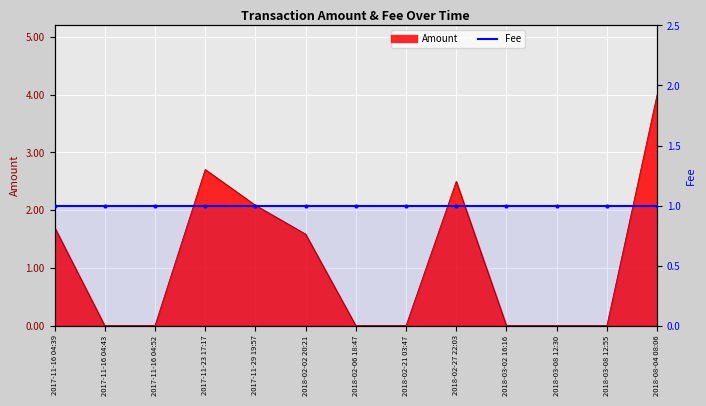

What is the value of the 5th point from the left?

2.1